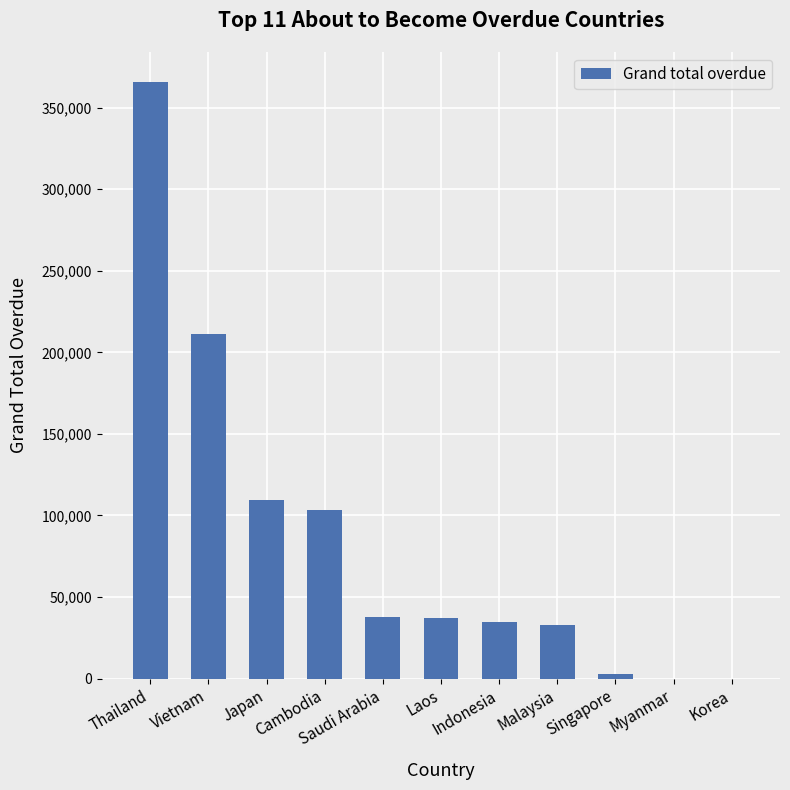

Where is the data nearest to the value 182937?

Vietnam